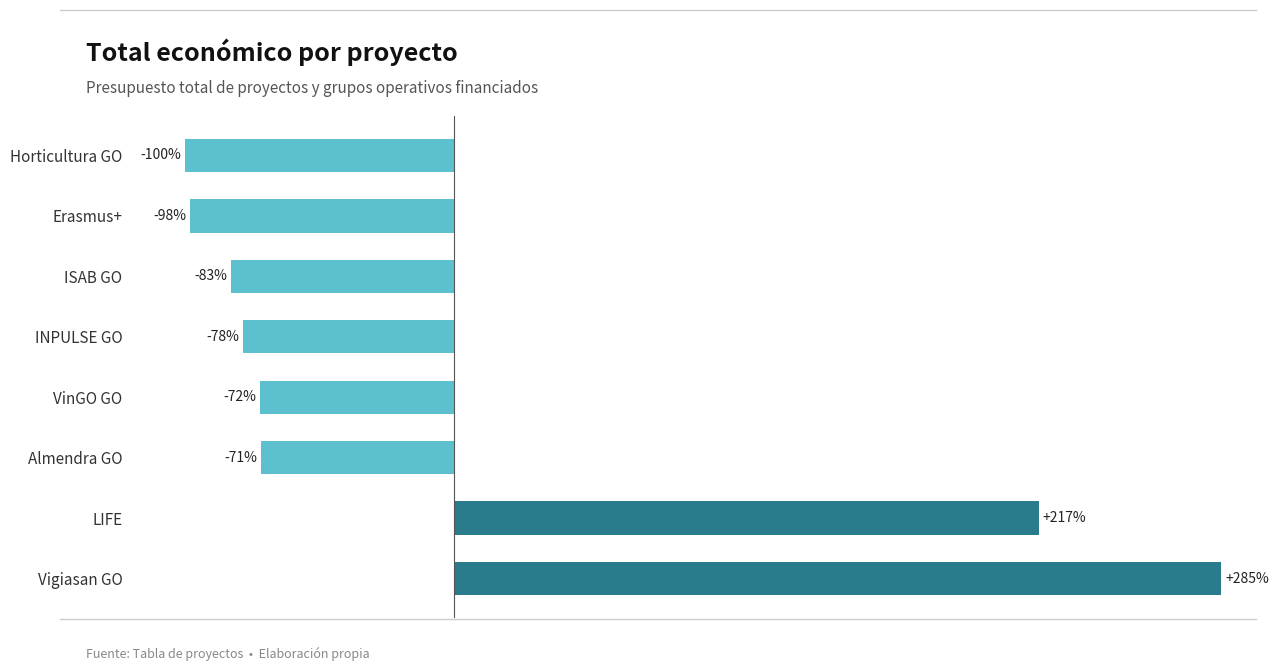

What is the label of the 5th bar from the top?

VinGO GO